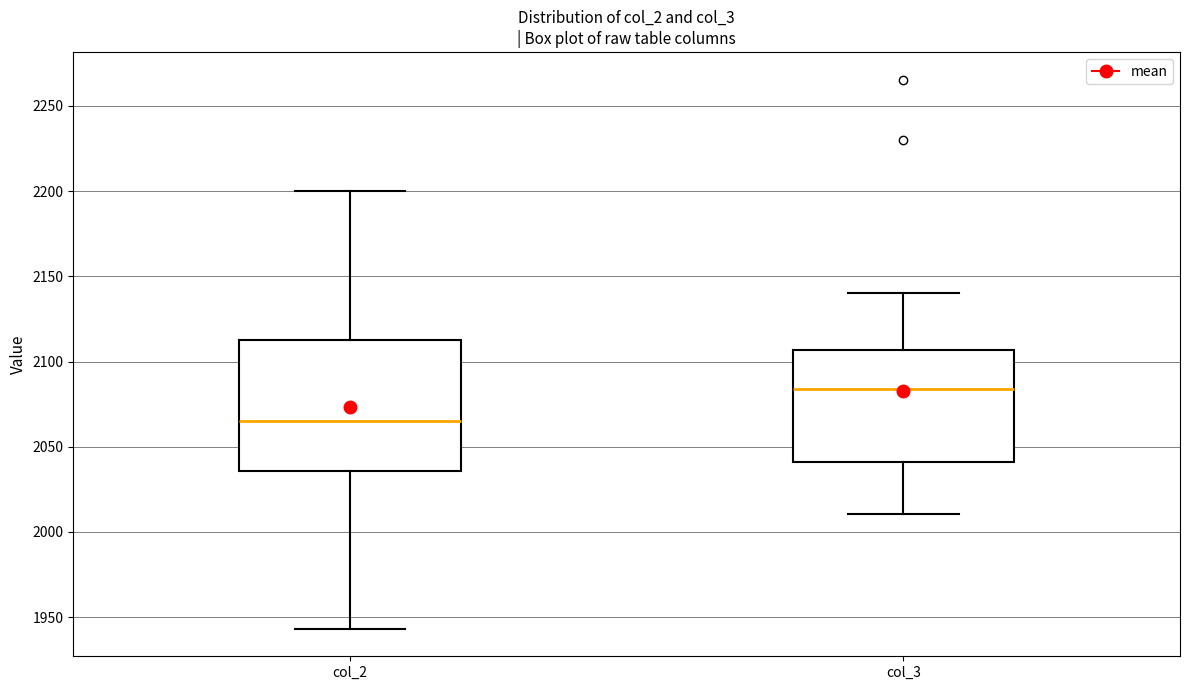

Comparing the boxes themselves (not the whiskers), which one is the tallest?

col_2